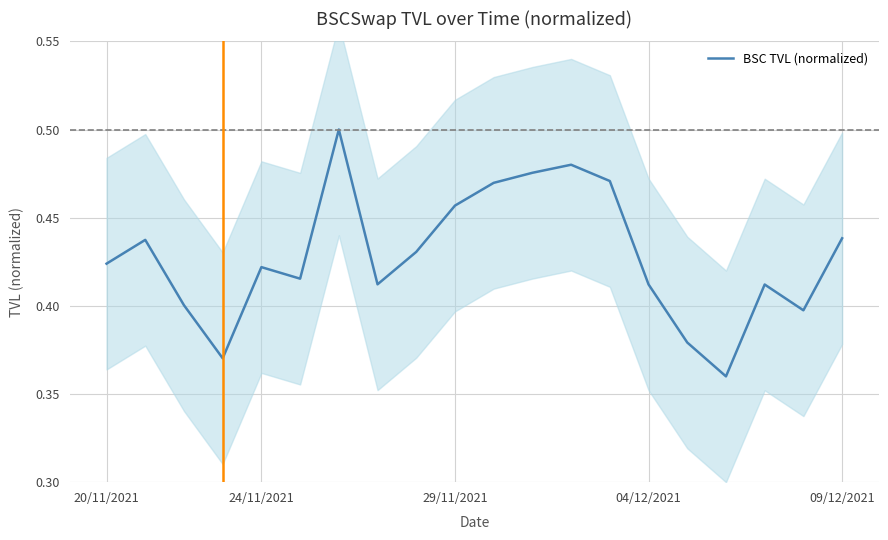

What is the sum of the values at 9 and 8?

0.9